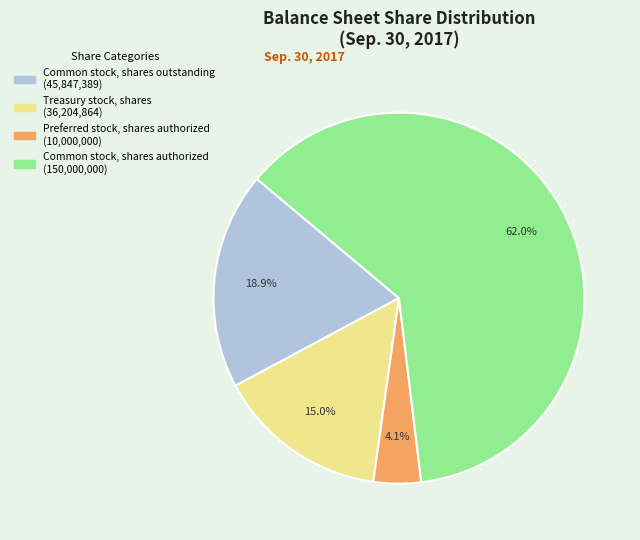

What is the smallest slice in the pie chart?

Preferred stock, shares authorized